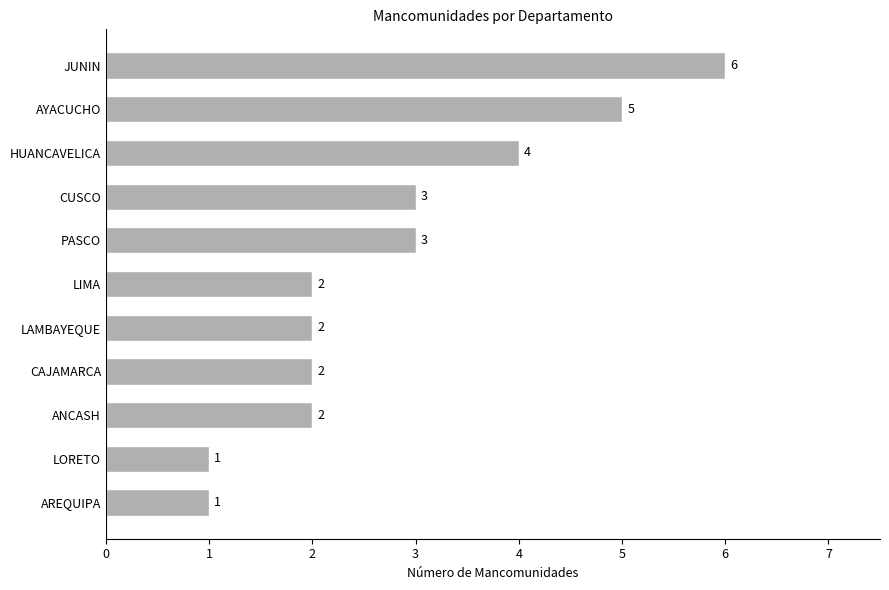

Reading bottom to top, extract all data points from this chart.

1	1	2	2	2	2	3	3	4	5	6